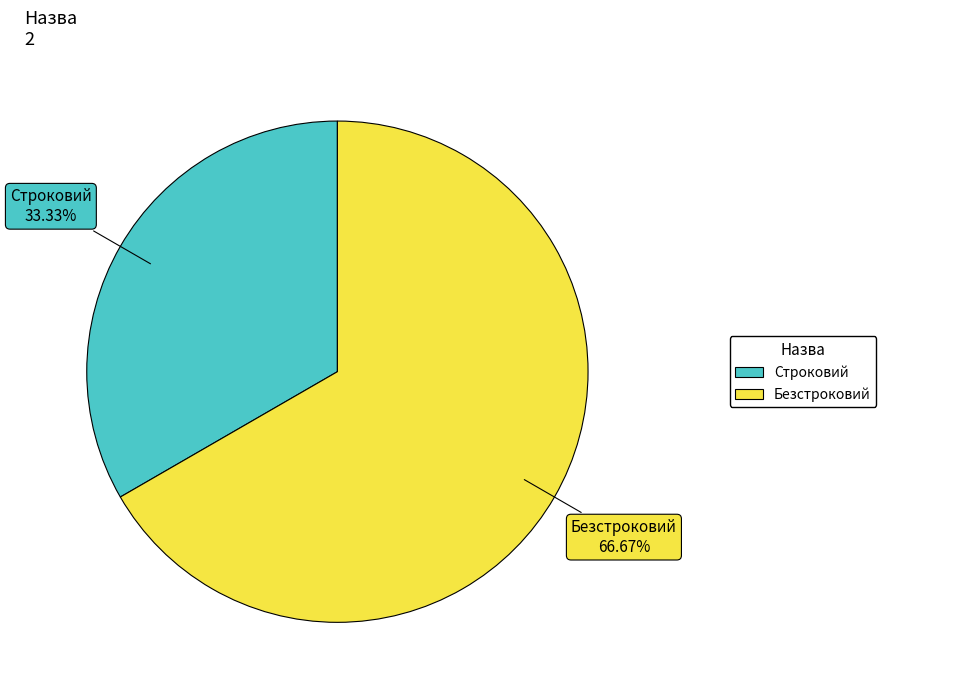

Rank the categories by value from highest to lowest.

Безстроковий, Строковий